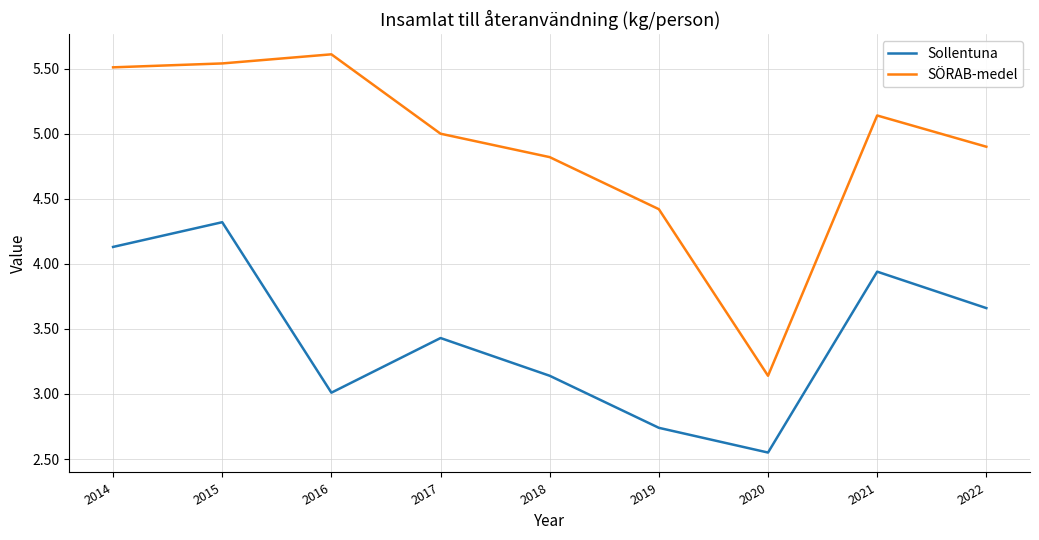

At which category is the sum across all series the highest?

2015